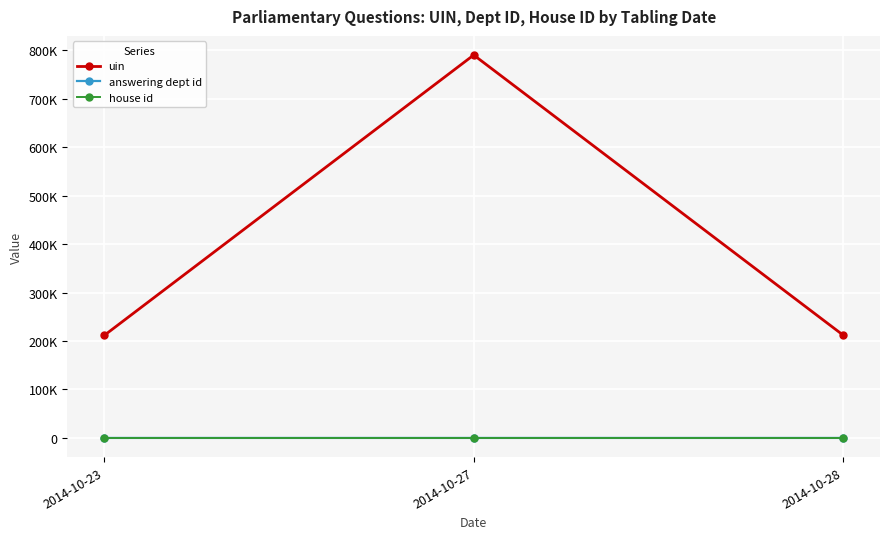

What is the total value across all series at 2014-10-27?

790140.5